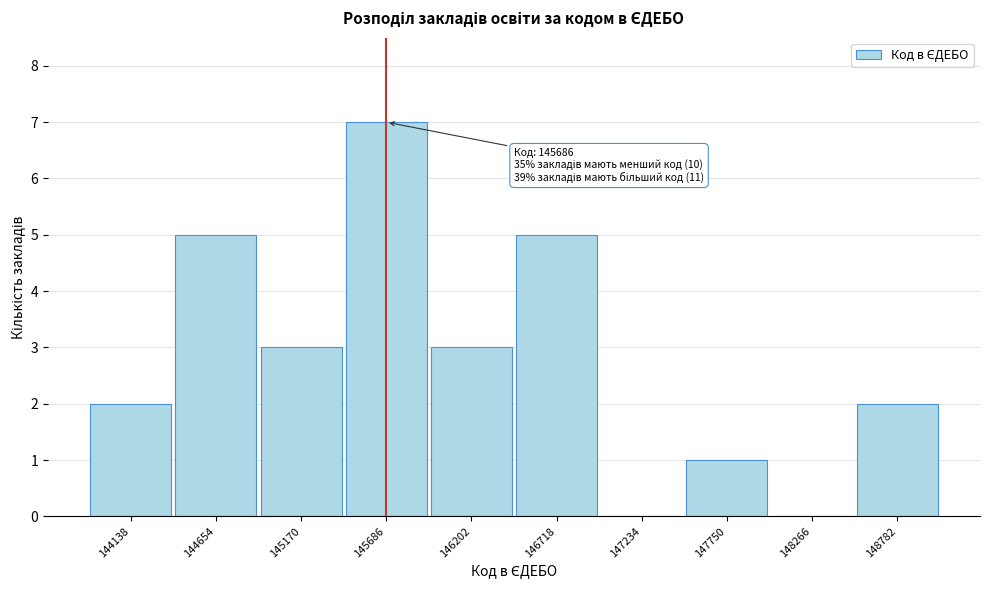

Which range on the x-axis has the tallest bar?

145400 to 145900